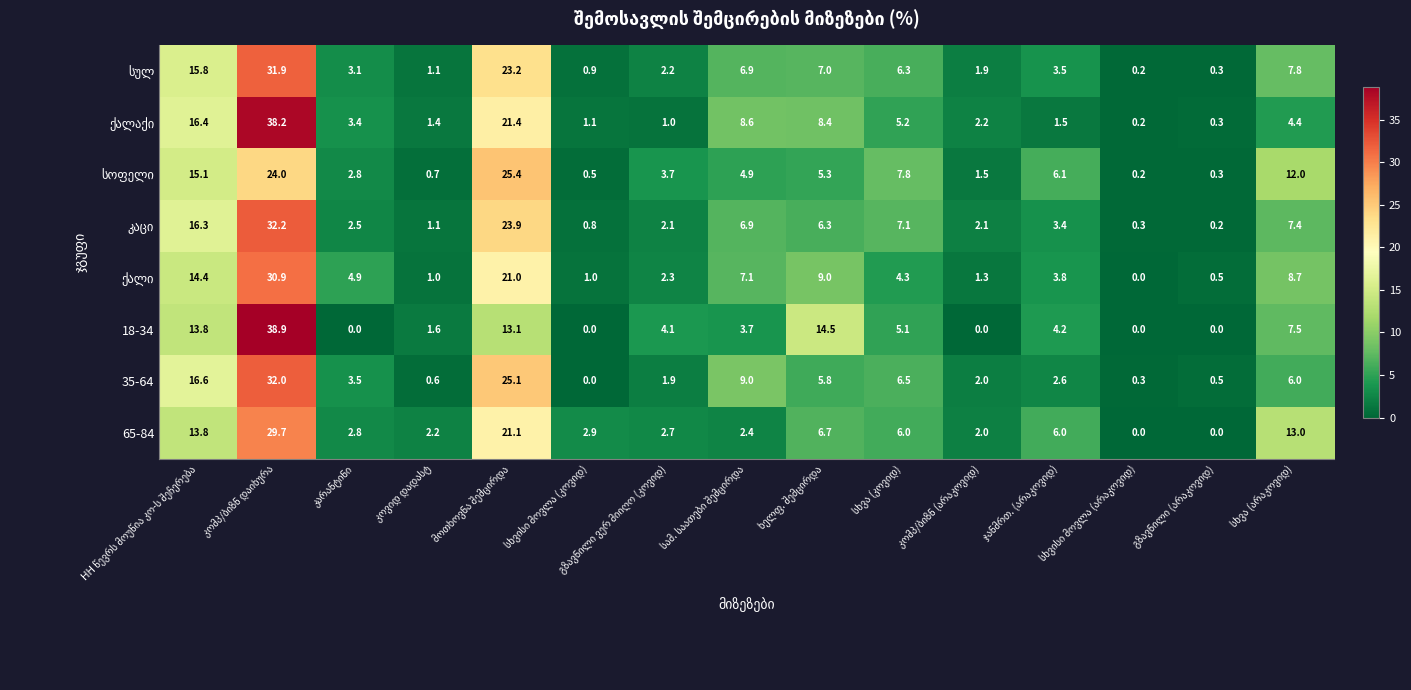

Which series has the largest range (max minus min)?

18-34